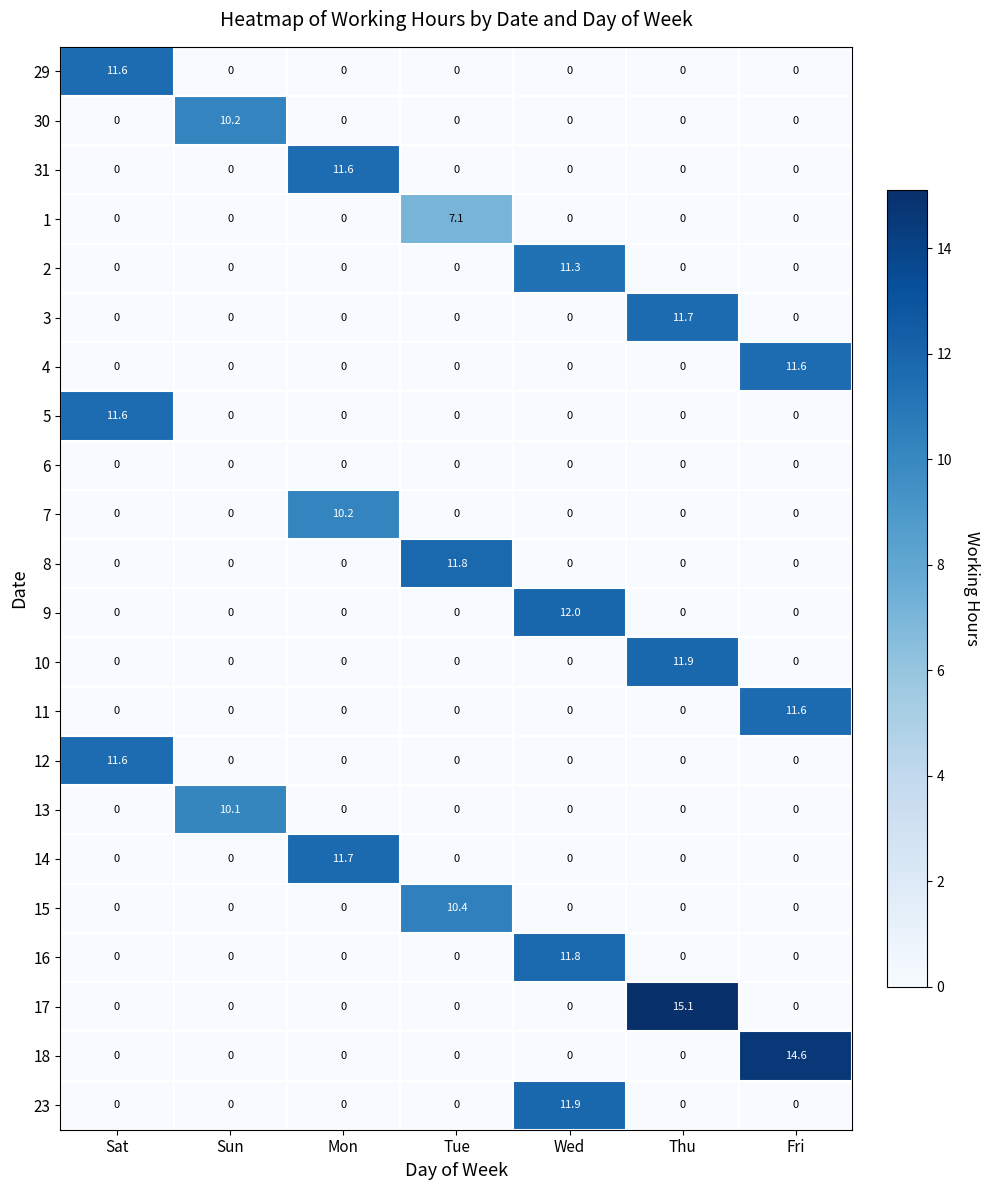

What is the highest value of the 30 series?

10.2